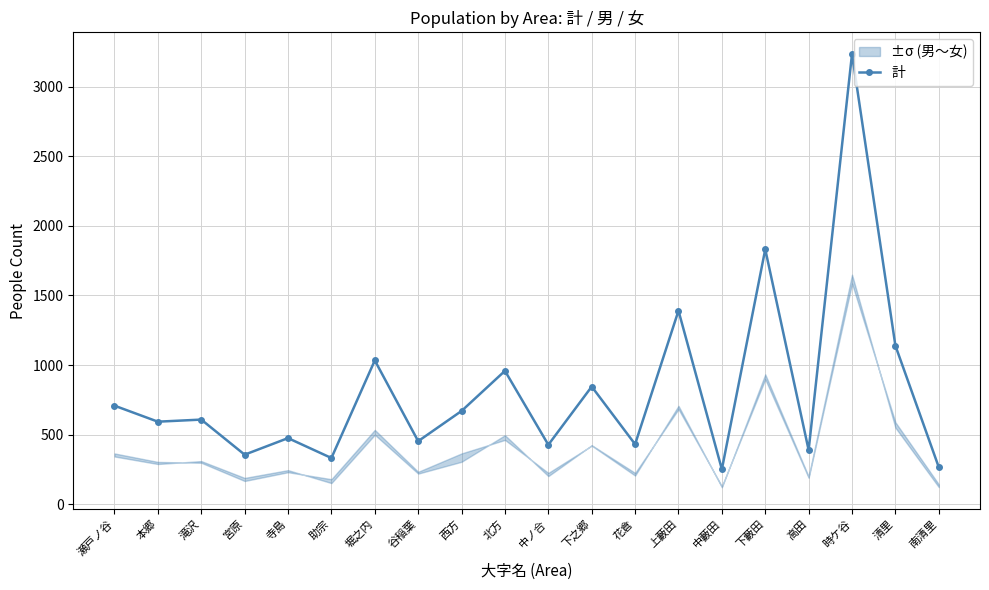

How many data points in 計 are less than 608?

10